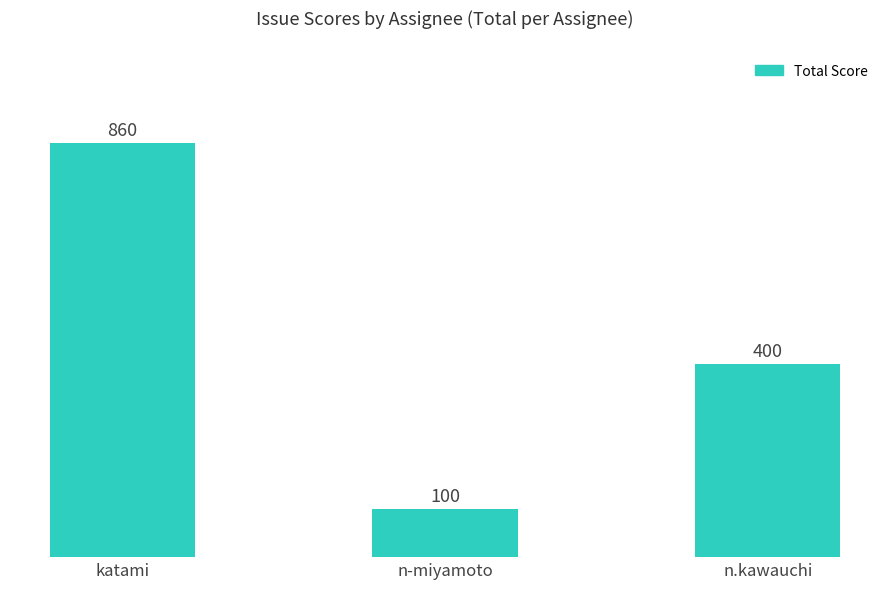

The chart shows a value of 592 at n.kawauchi. True or false?

False